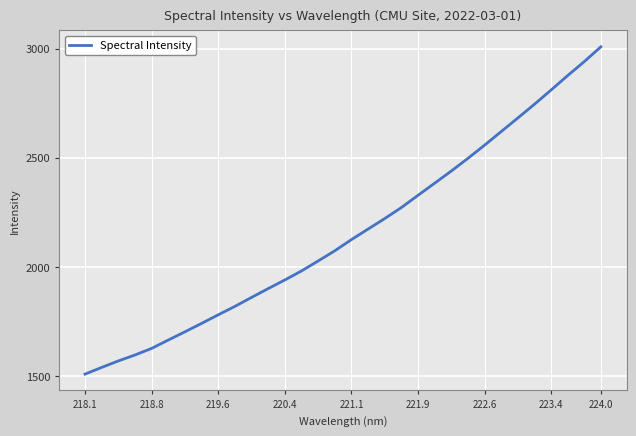

What is the difference between the maximum and minimum values?

1498.2